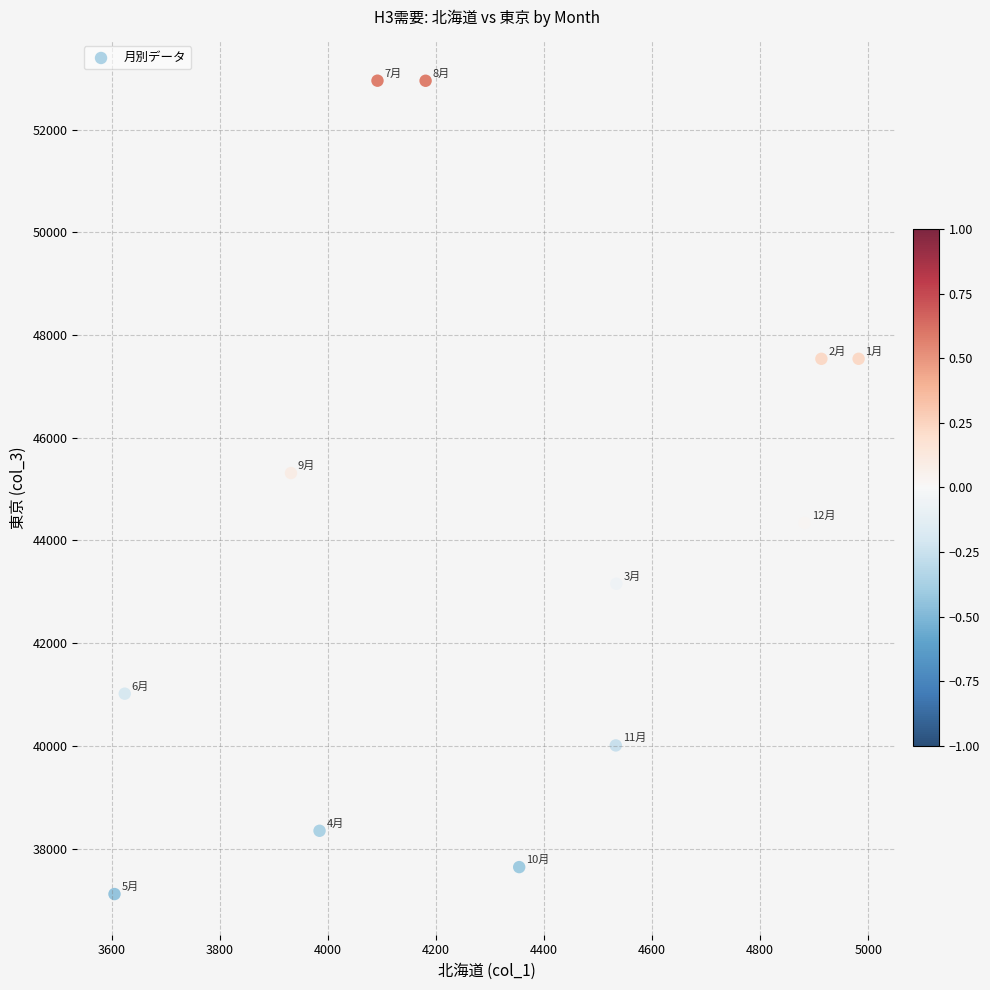

What Y value in the scatter plot is closest to 45032?

45310.9